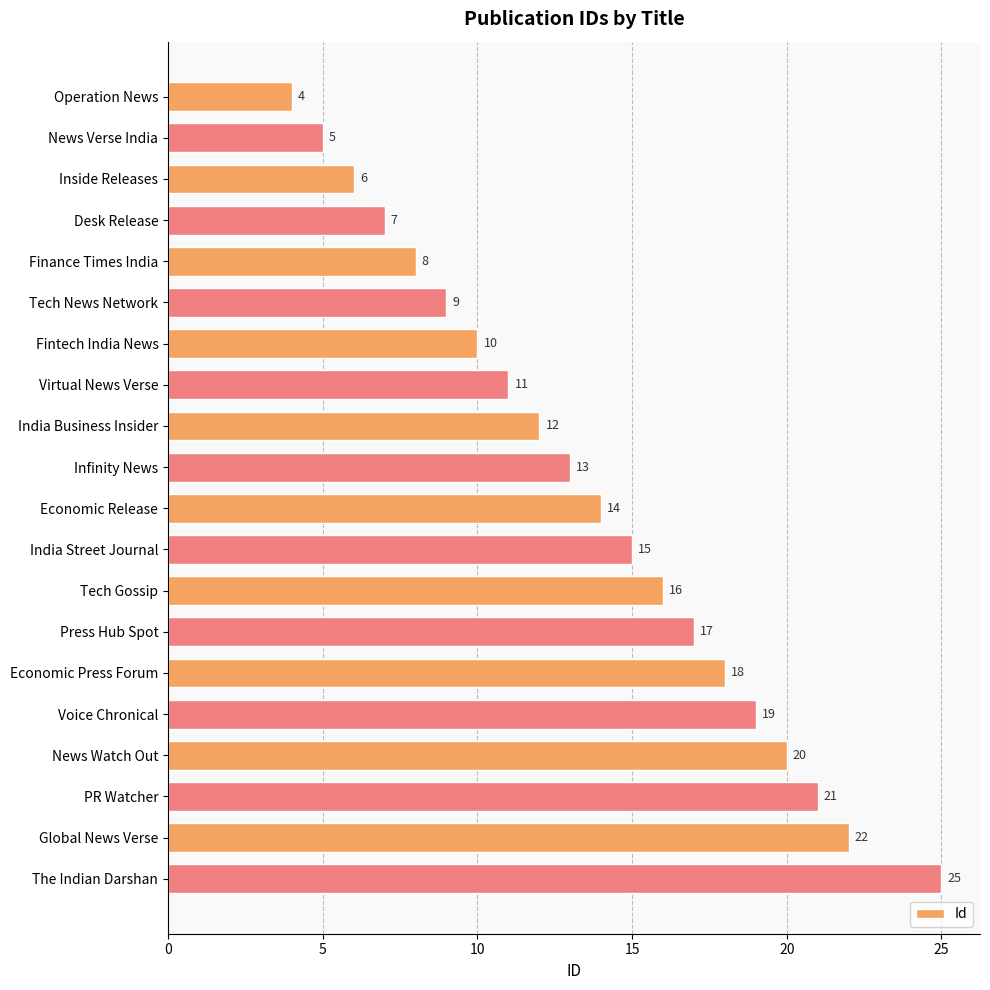

Reading bottom to top, extract all data points from this chart.

25	22	21	20	19	18	17	16	15	14	13	12	11	10	9	8	7	6	5	4